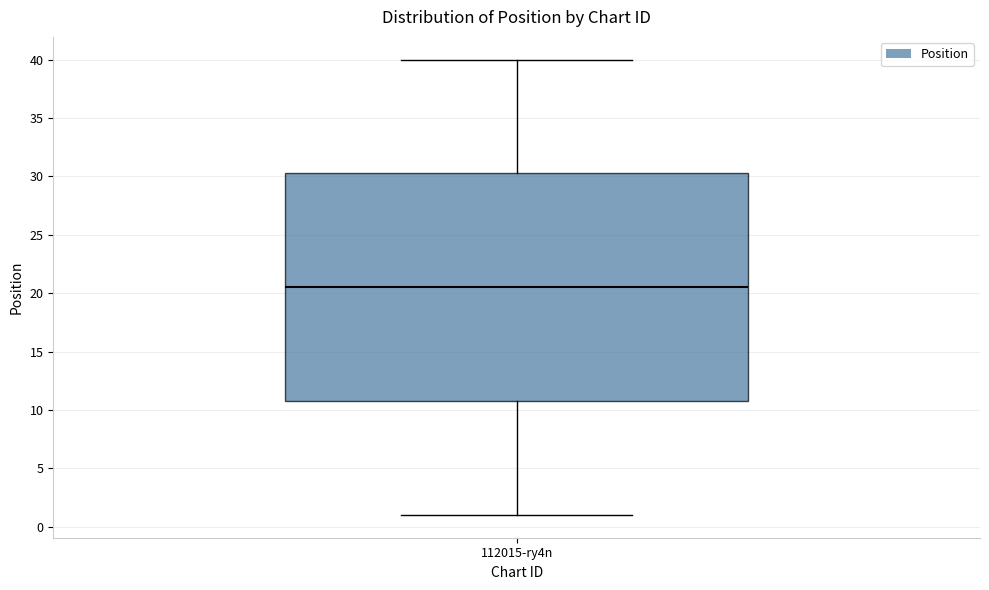

Transcribe this box plot: give where the median line is, the range the box spans, and where the two whiskers end, as read against the y-axis. The values are not printed on the chart, so give them approximately, as read against the axis.

median 20.5, box 11.0 to 30.5, whiskers 1.0 to 40.0